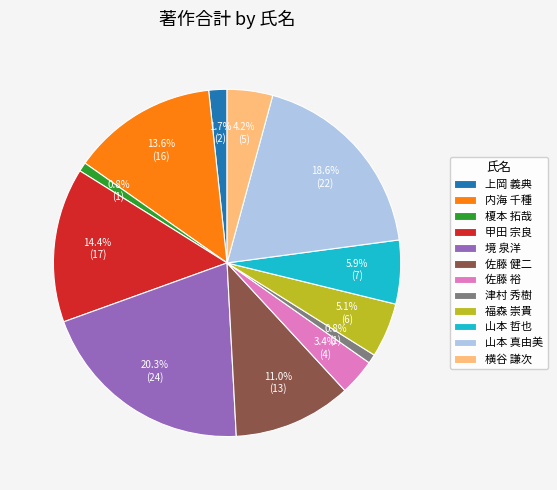

Which category has the biggest portion of the pie?

境 泉洋